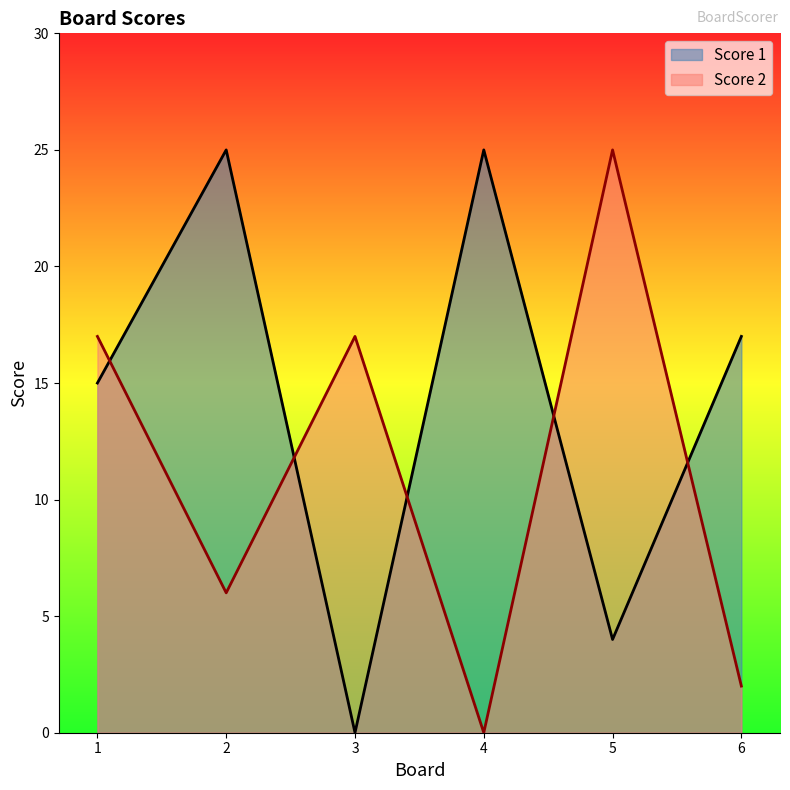

What are all the series names shown in the legend?

Score 1, Score 2